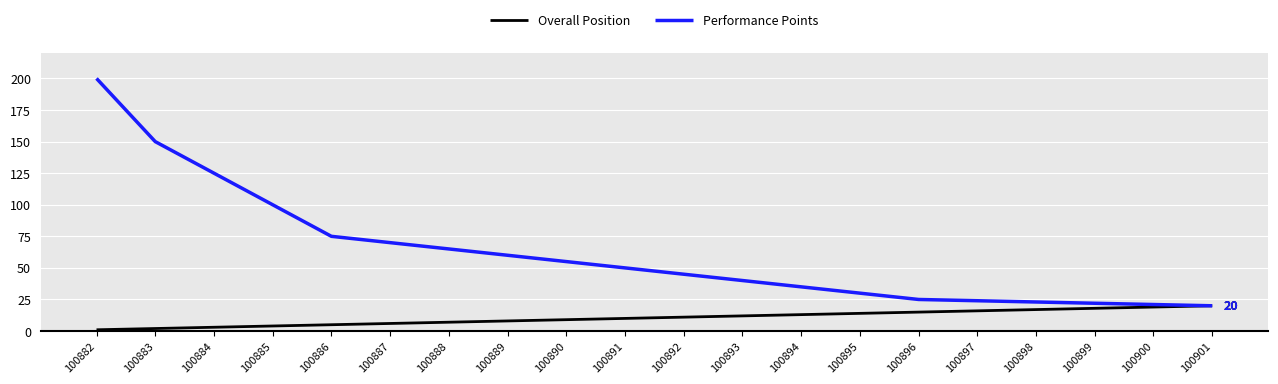

At which label is Performance Points closest to 110?

100885